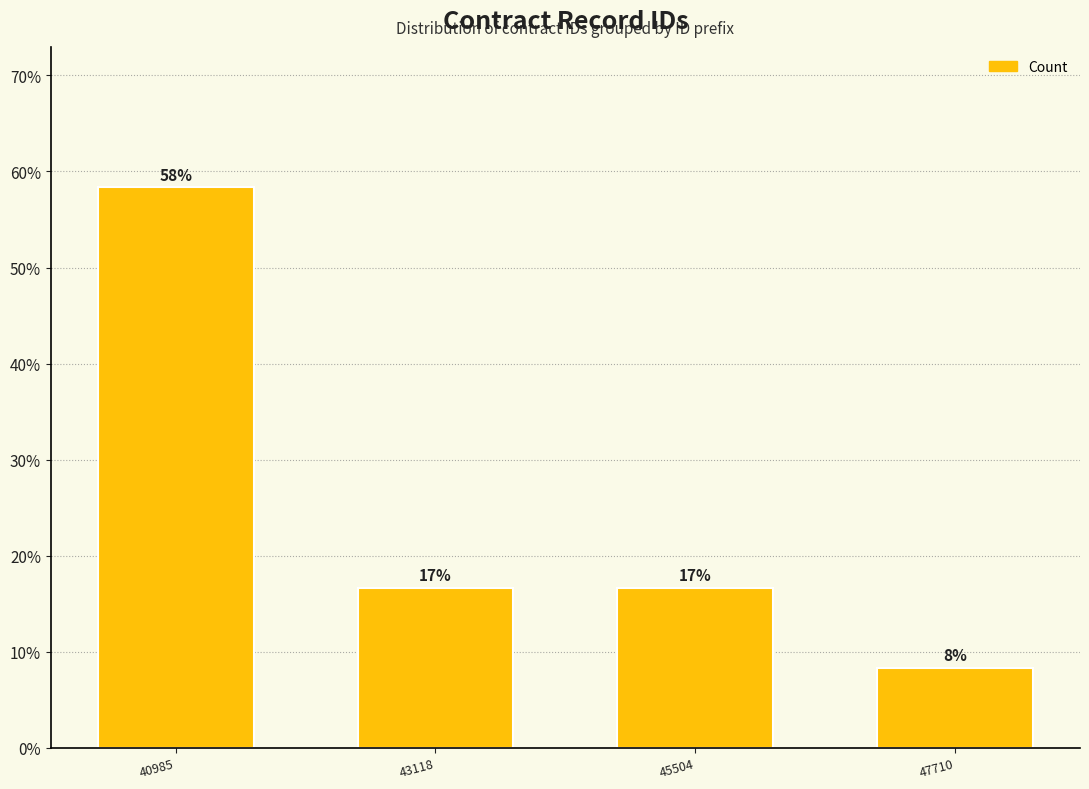

Which category has the highest value across all series?

40985